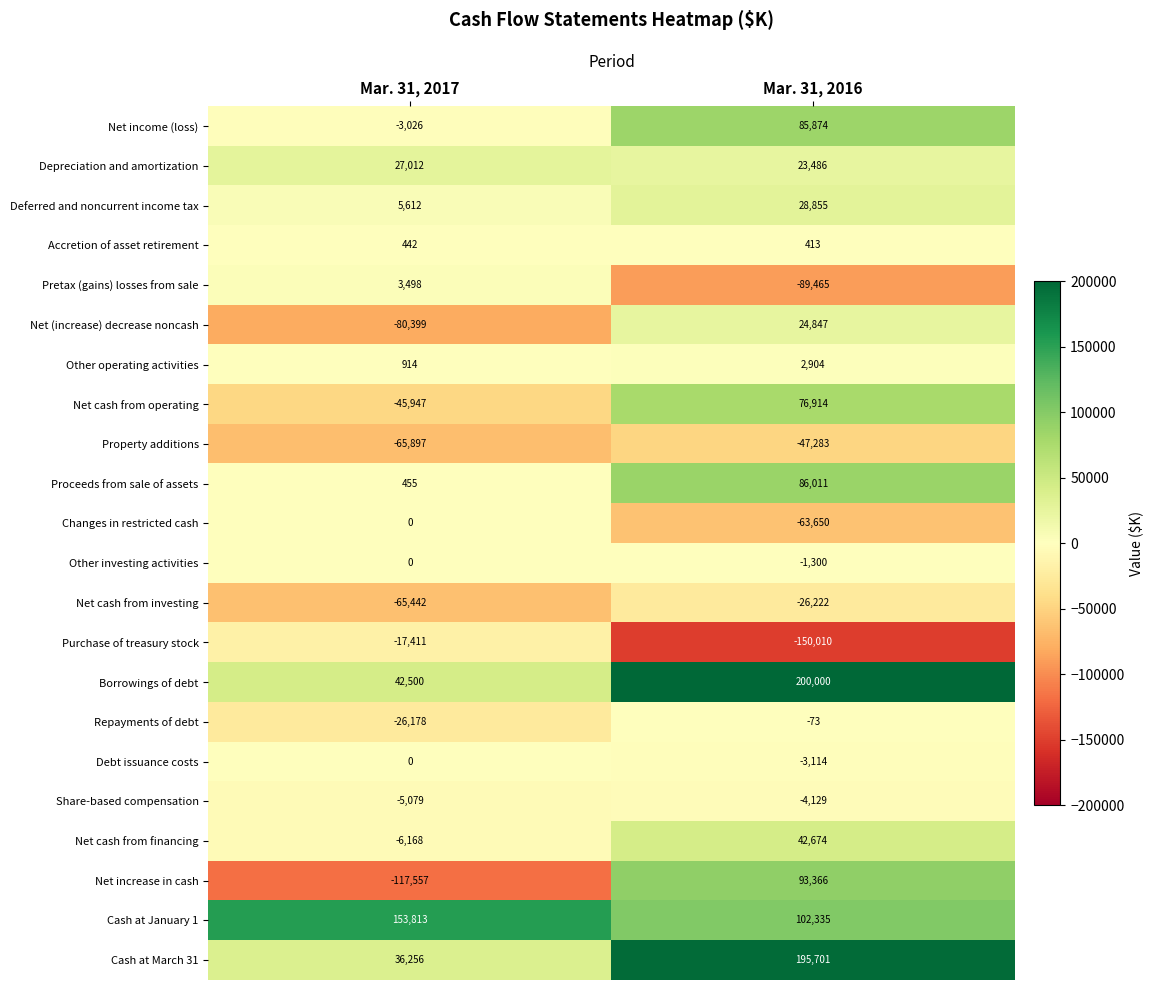

Which series changed the most between Mar. 31, 2017 and Mar. 31, 2016?

Net increase in cash